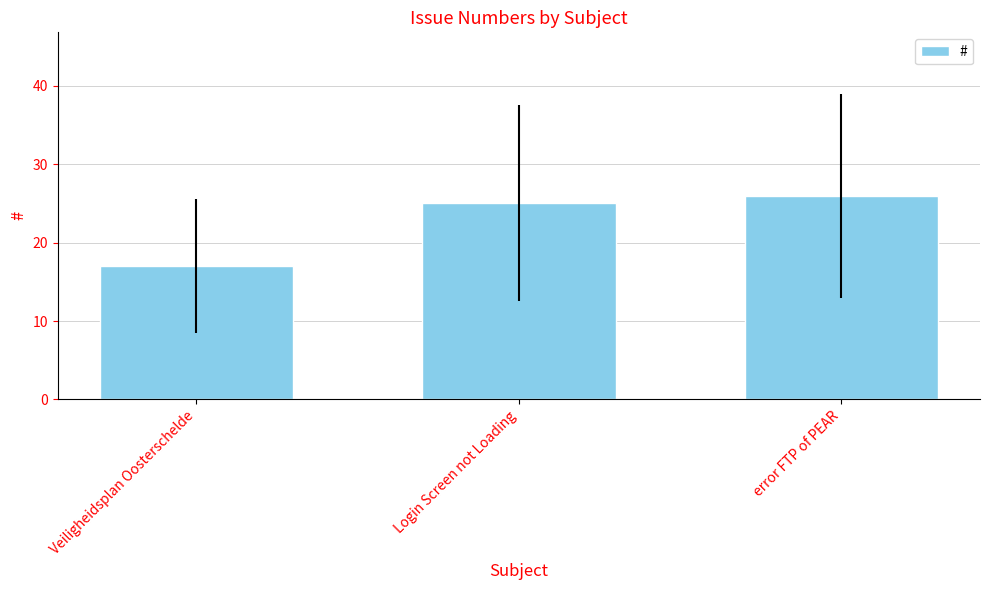

What is the maximum value shown in the chart?

26